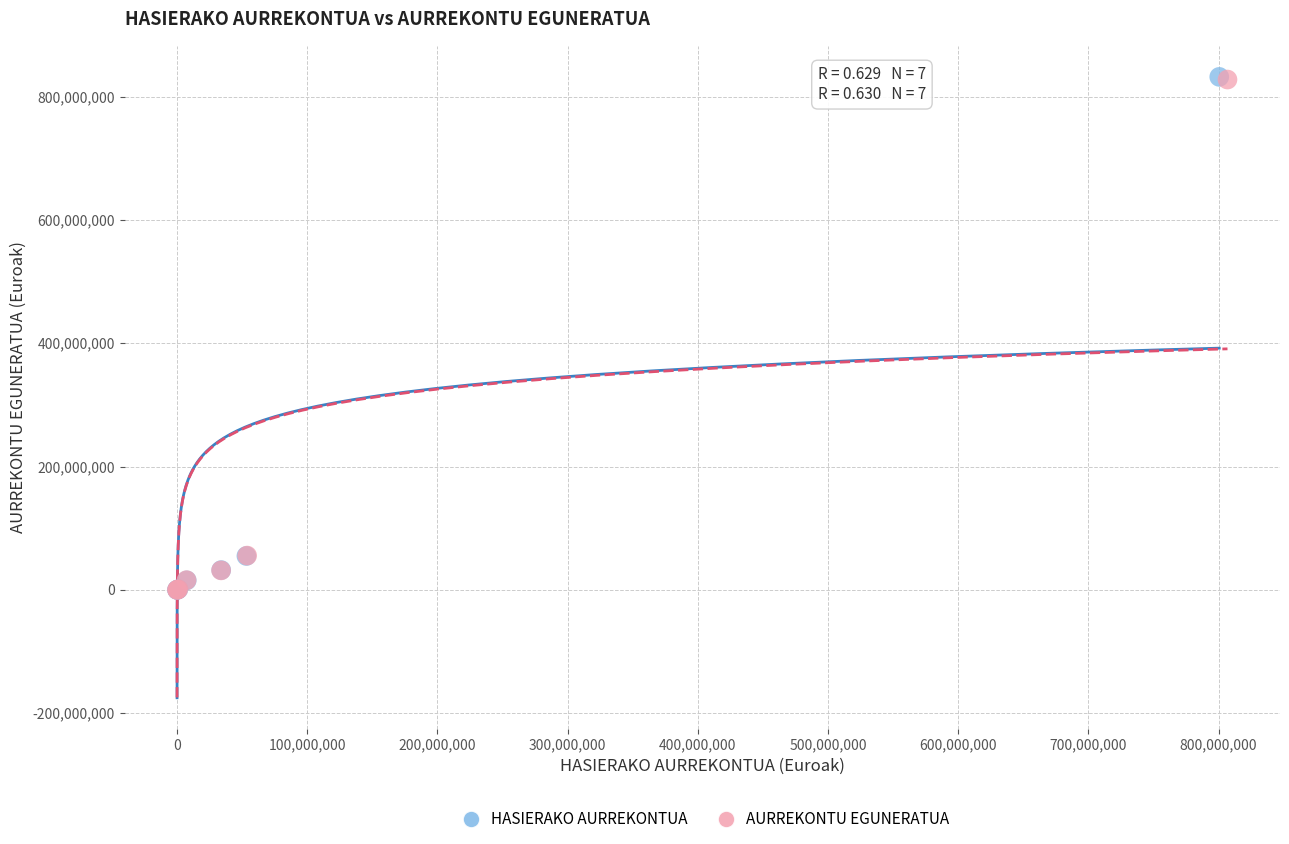

What are all the series names shown in the legend?

HASIERAKO AURREKONTUA, AURREKONTU EGUNERATUA